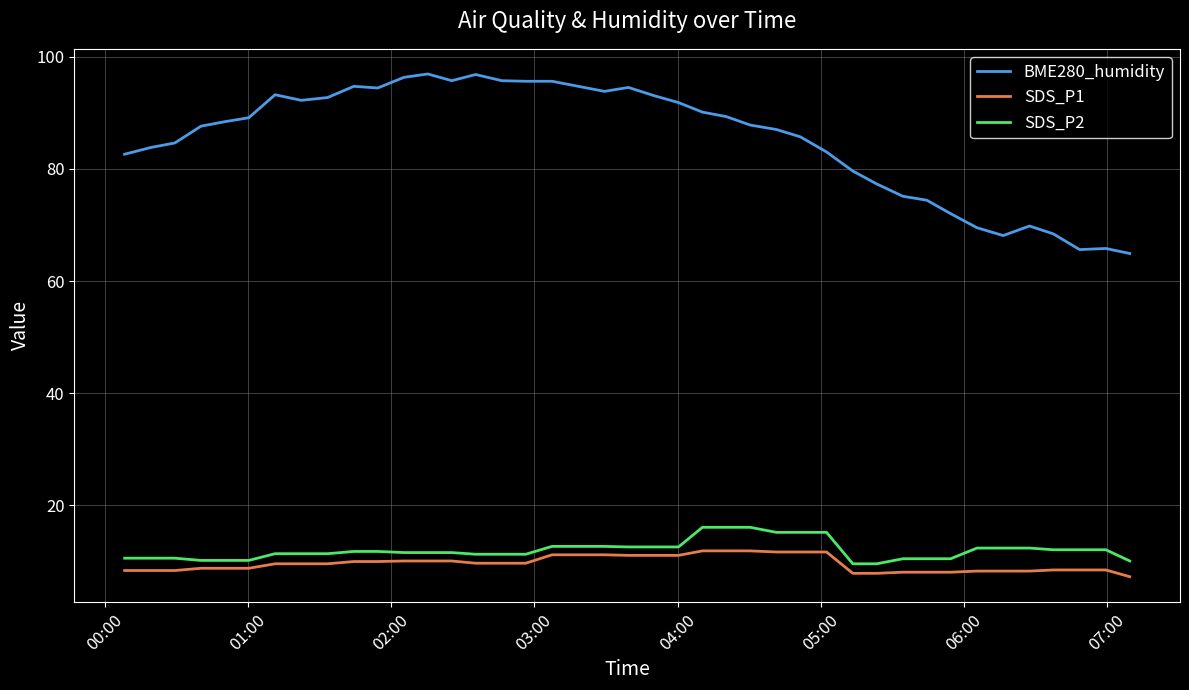

What is the lowest value of the SDS_P2 series?

9.6